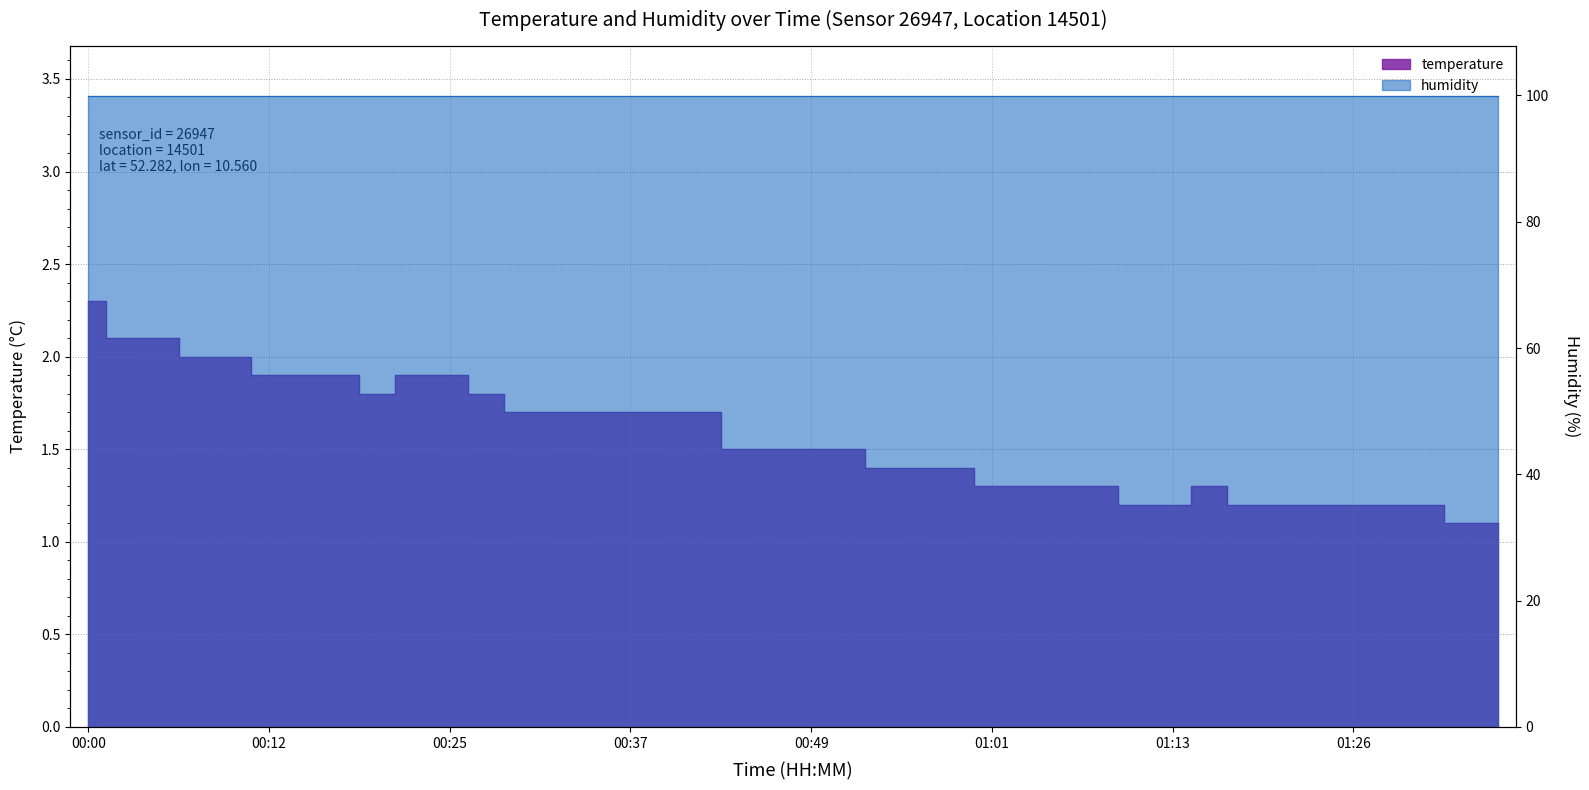

List the labels in order of value, smallest first.

01:33, 01:36, 01:11, 01:13, 01:18, 01:21, 01:23, 01:26, 01:28, 01:31, 01:01, 01:04, 01:06, 01:08, 01:16, 00:54, 00:56, 00:59, 00:44, 00:46, 00:49, 00:51, 00:29, 00:32, 00:34, 00:37, 00:39, 00:42, 00:20, 00:27, 00:12, 00:15, 00:17, 00:22, 00:25, 00:08, 00:10, 00:03, 00:05, 00:00